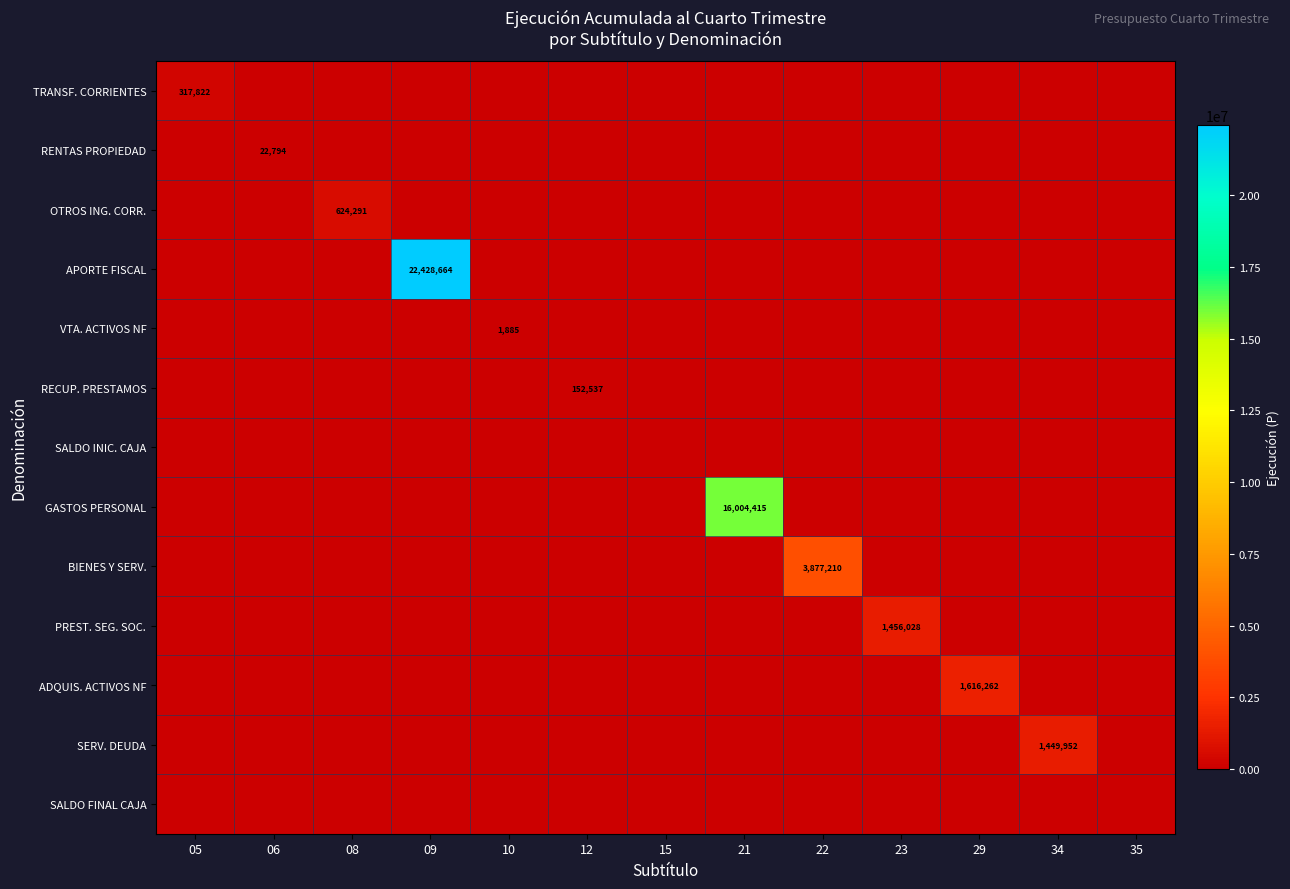

What is the difference between the highest and lowest values at 05?

317822